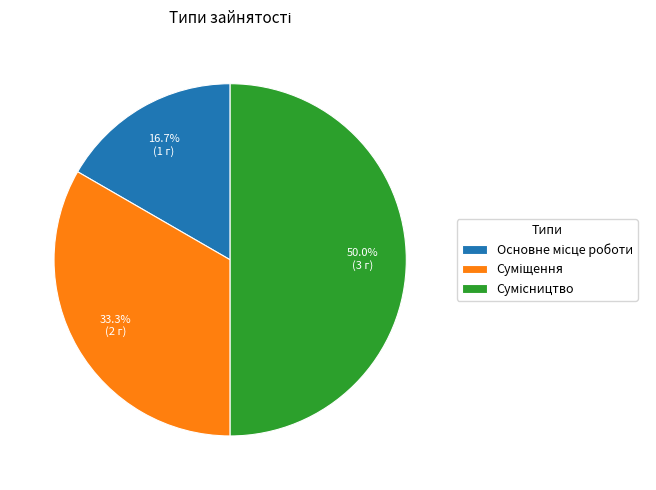

Count the number of slices in the pie.

3